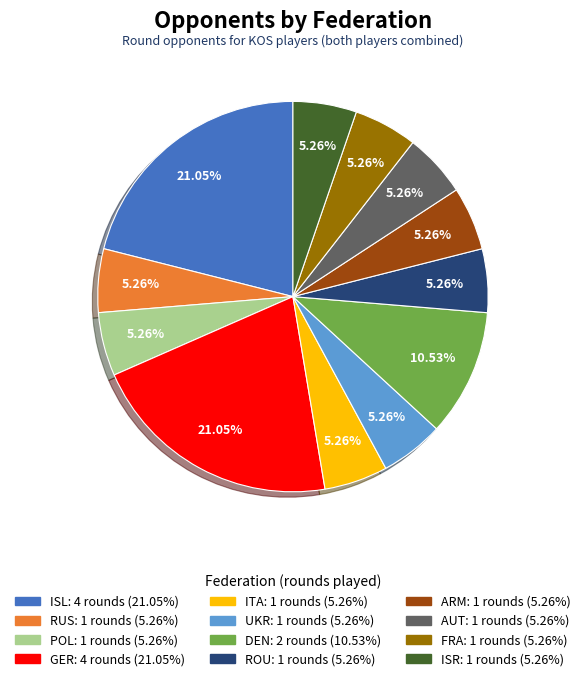

Which has a higher value, DEN or AUT?

DEN